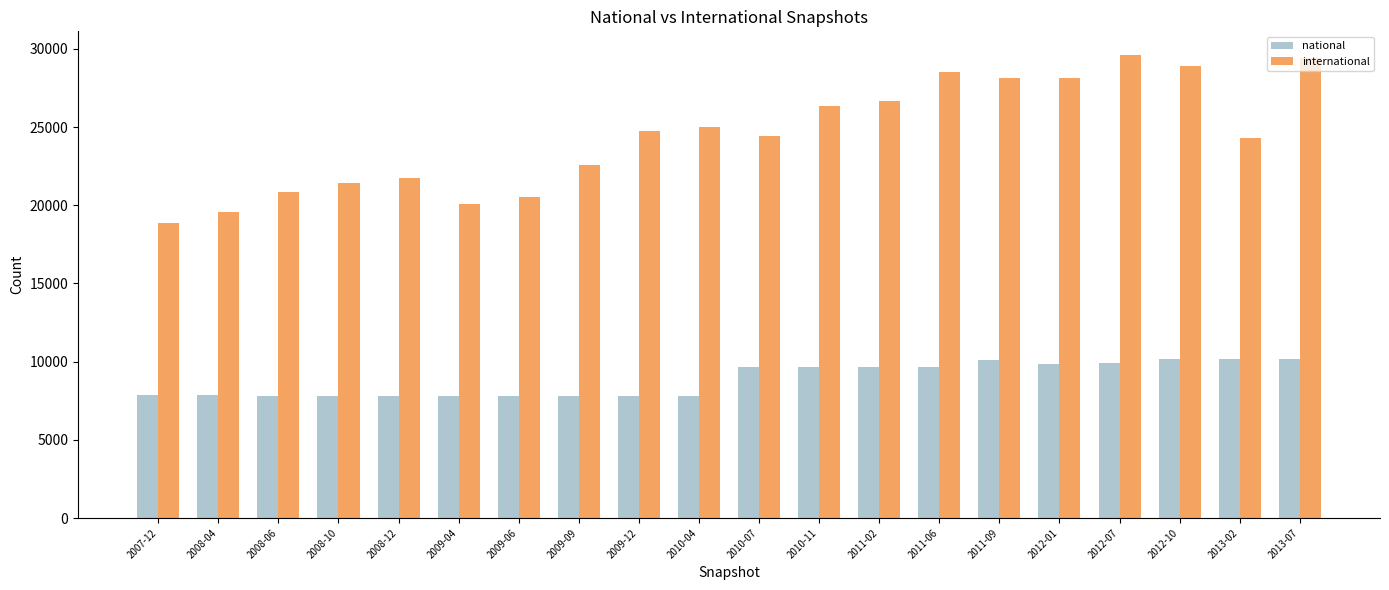

What is the total value across all series at 2012-01?

38002